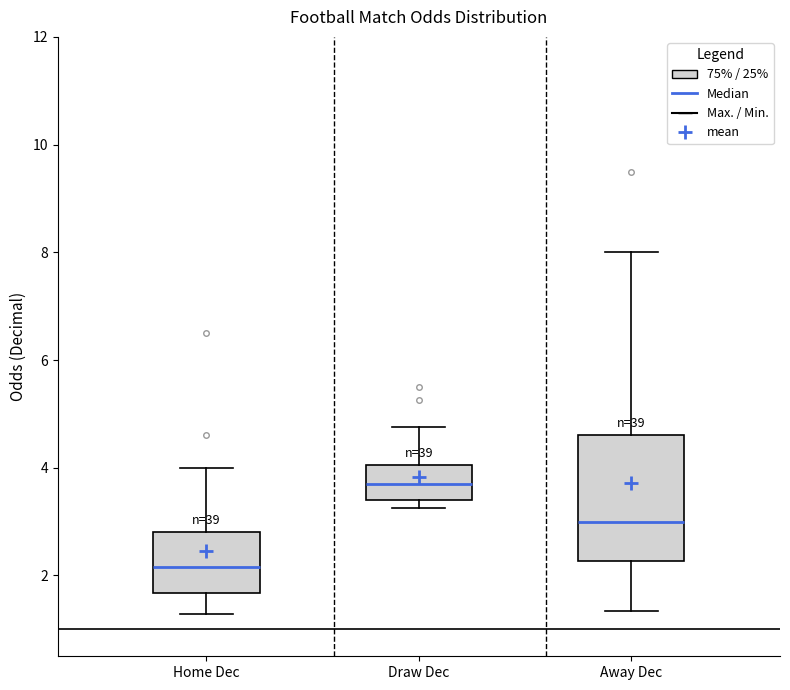

Which box's median line is the lowest?

Home Dec